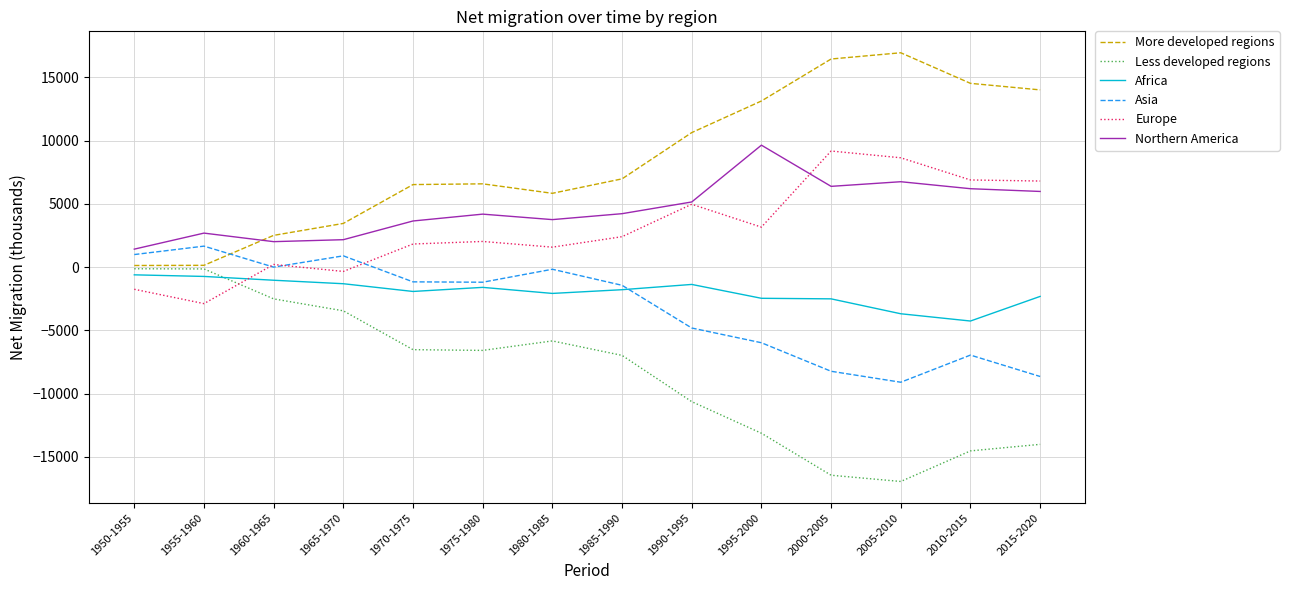

What is the spread (max minus min) of values at 1995-2000?

26265.3